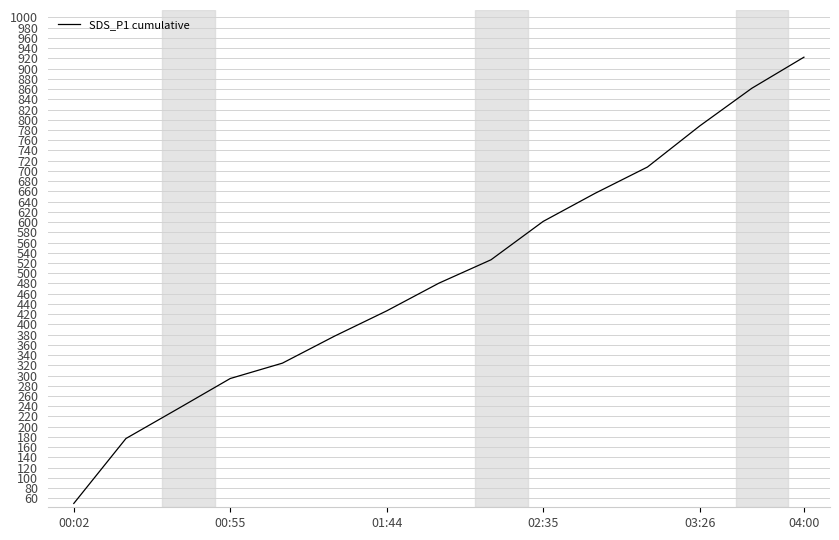

What is the smallest value displayed?

50.0